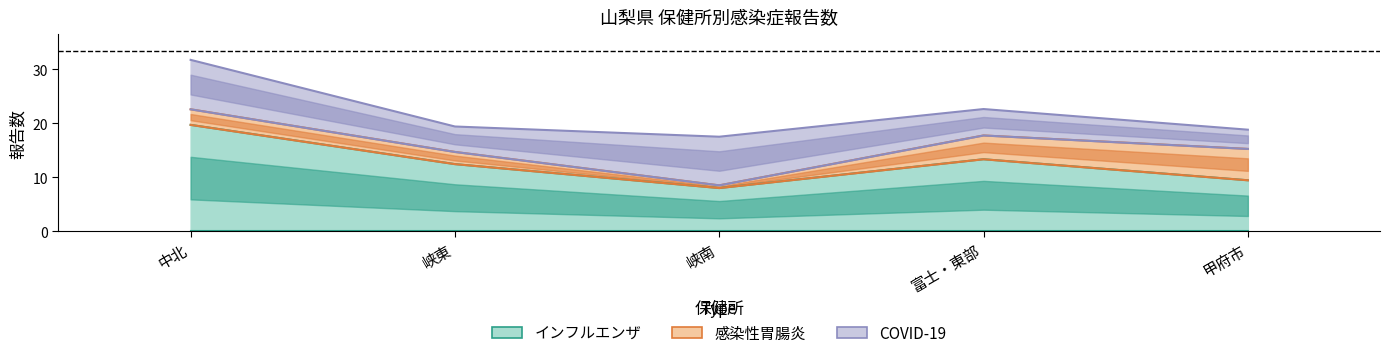

How many lines are shown in the chart?

3